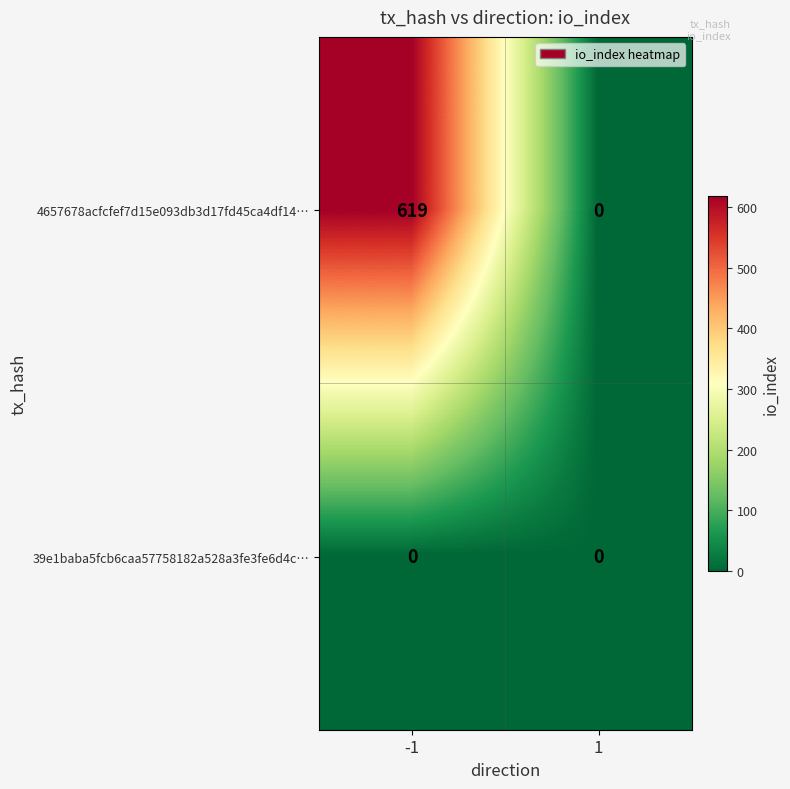

Is it true that 39e1baba5fcb6caa57758182a528a3fe3fe6d4c… equals 0 at -1?

True